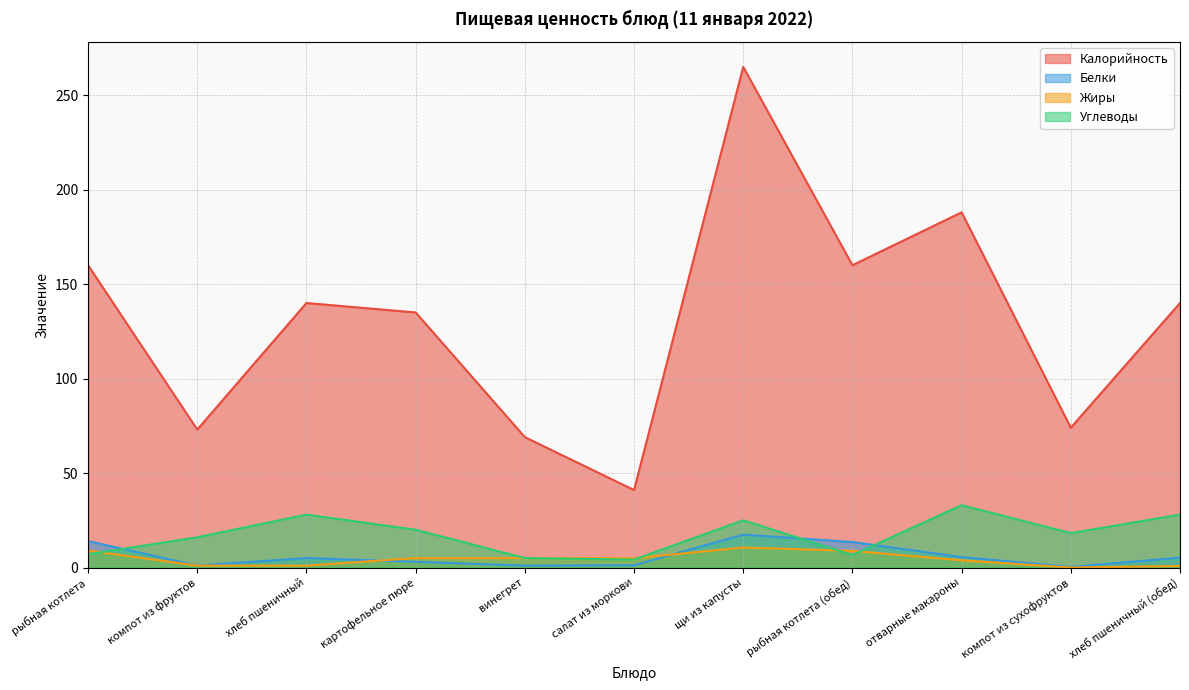

True or false: Белки and Калорийность intersect in this chart.

False